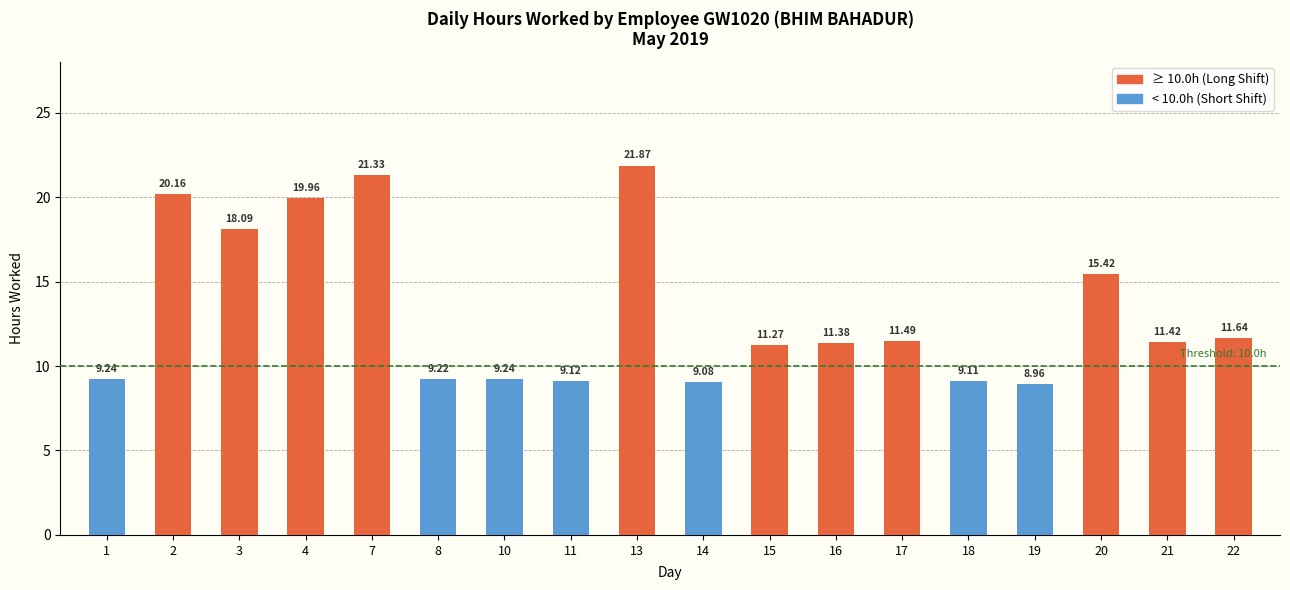

Which label corresponds to the largest value in the chart?

13